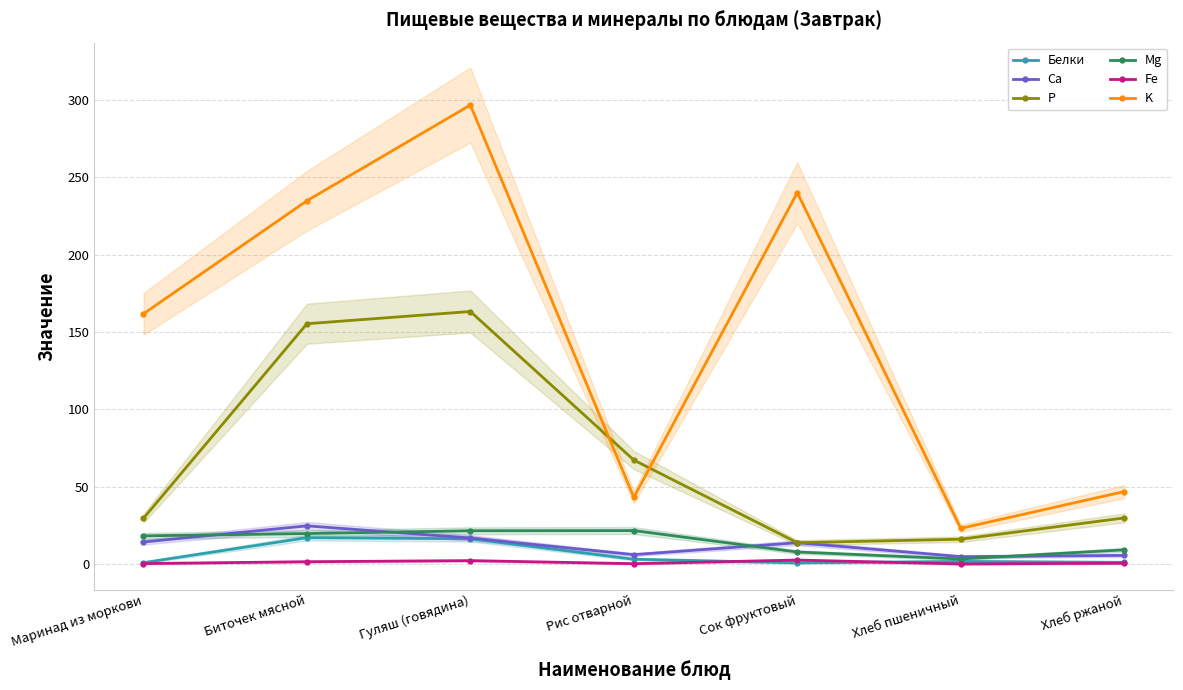

How many distinct data groups are displayed?

6